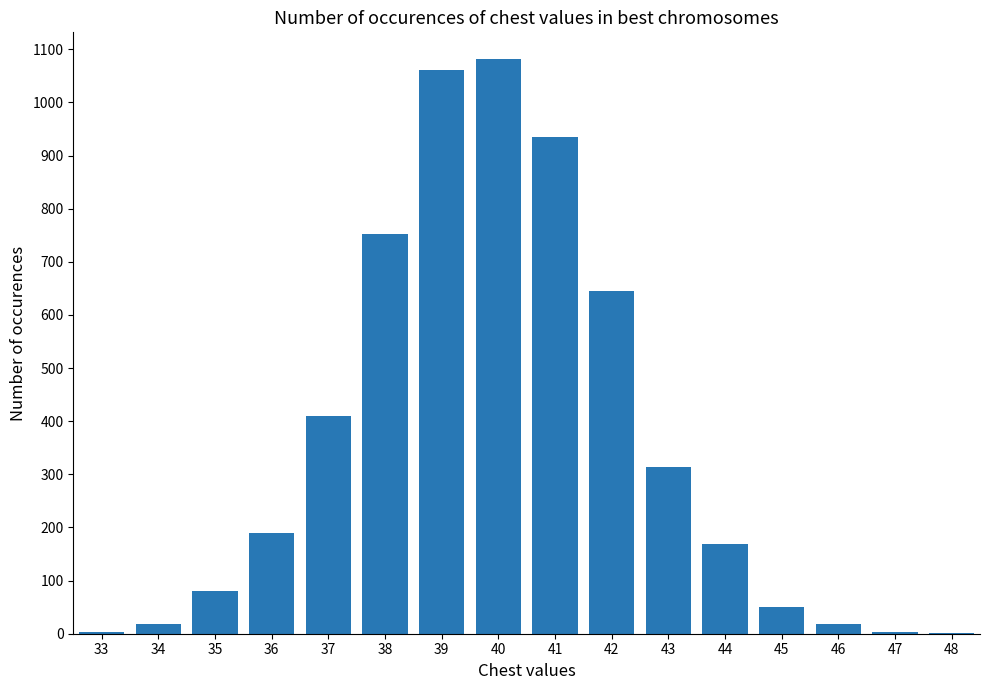

How many series are shown in this chart?

1